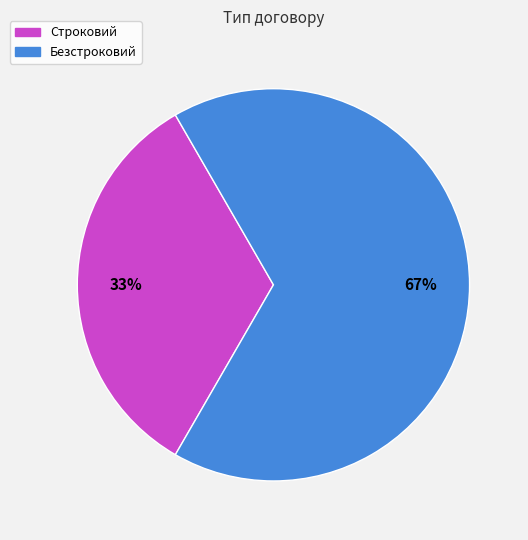

To the nearest percent, what is the average slice percentage?

50%